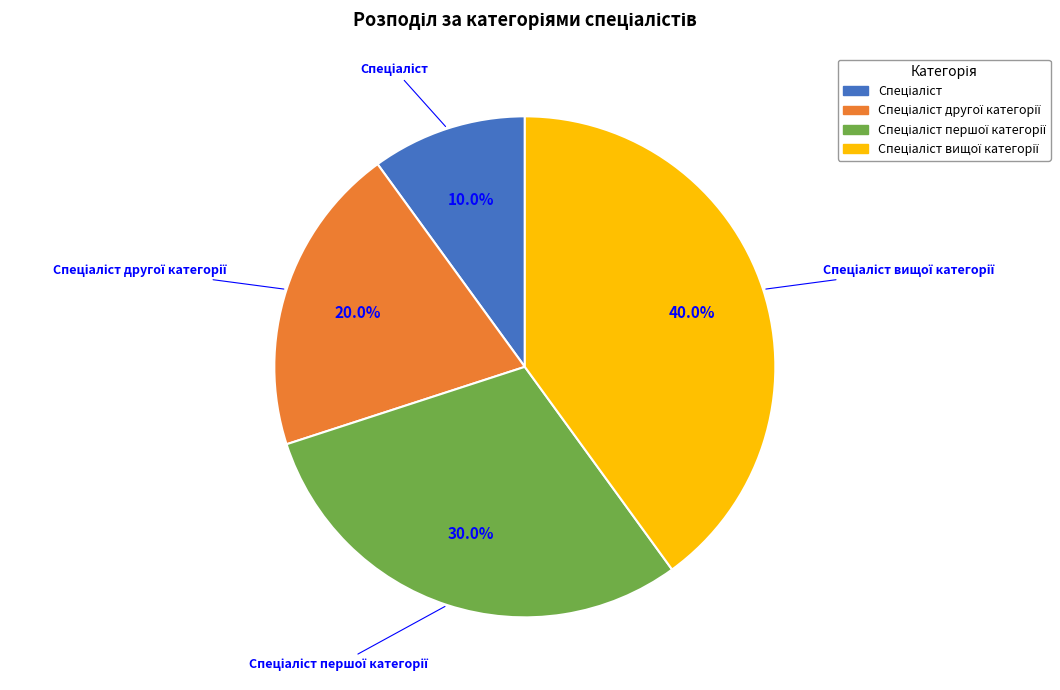

Does any single category account for the majority?

No